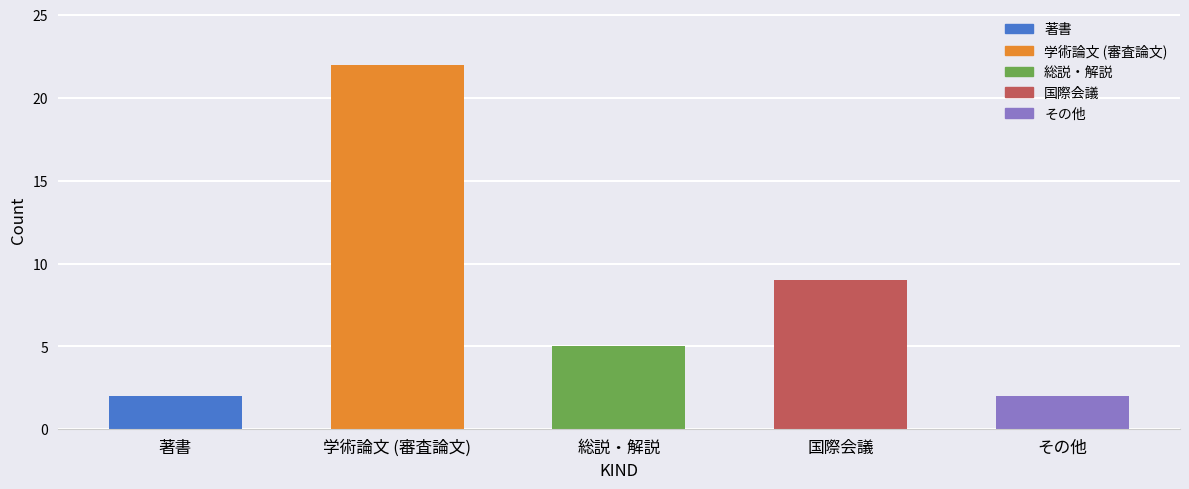

The value at その他 is 2. True or false?

True